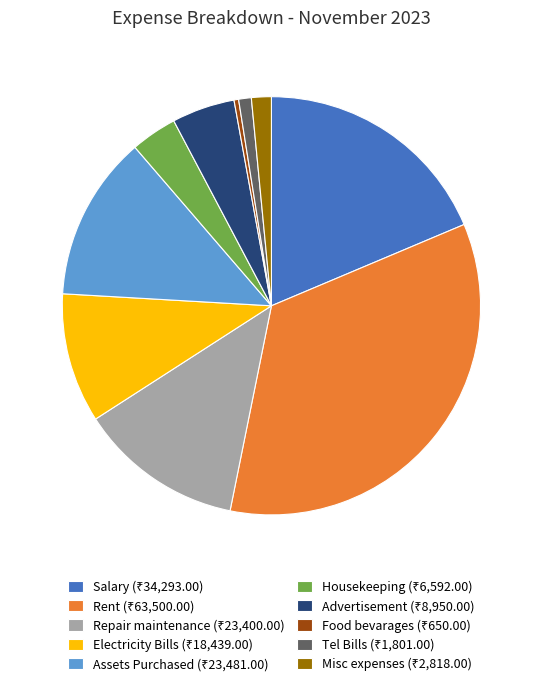

Is there any slice that represents more than half of the pie?

No